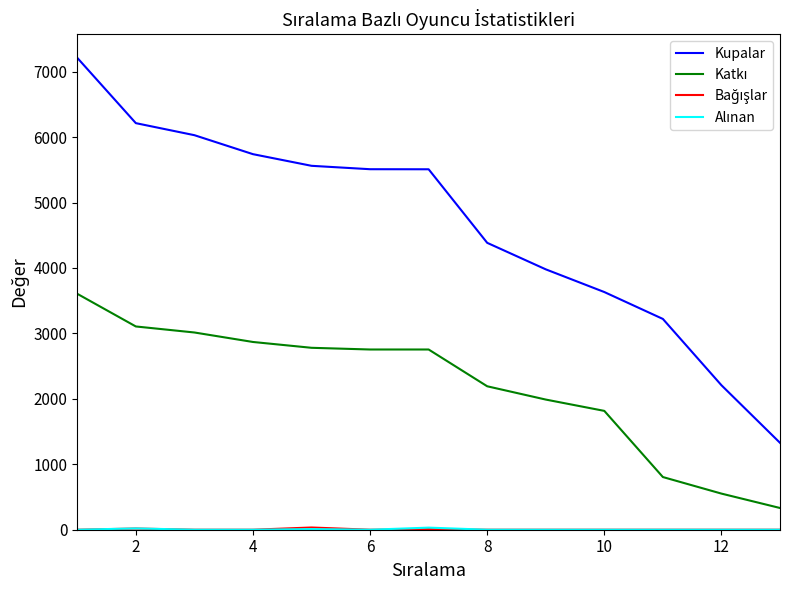

Which series has the largest total across all categories?

Kupalar